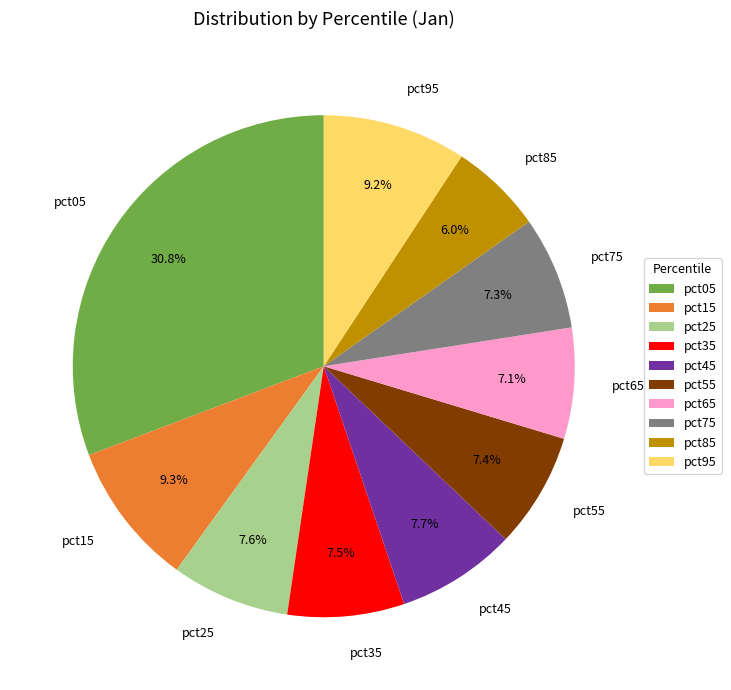

What percentage do pct35 and pct85 together represent?

13.5%